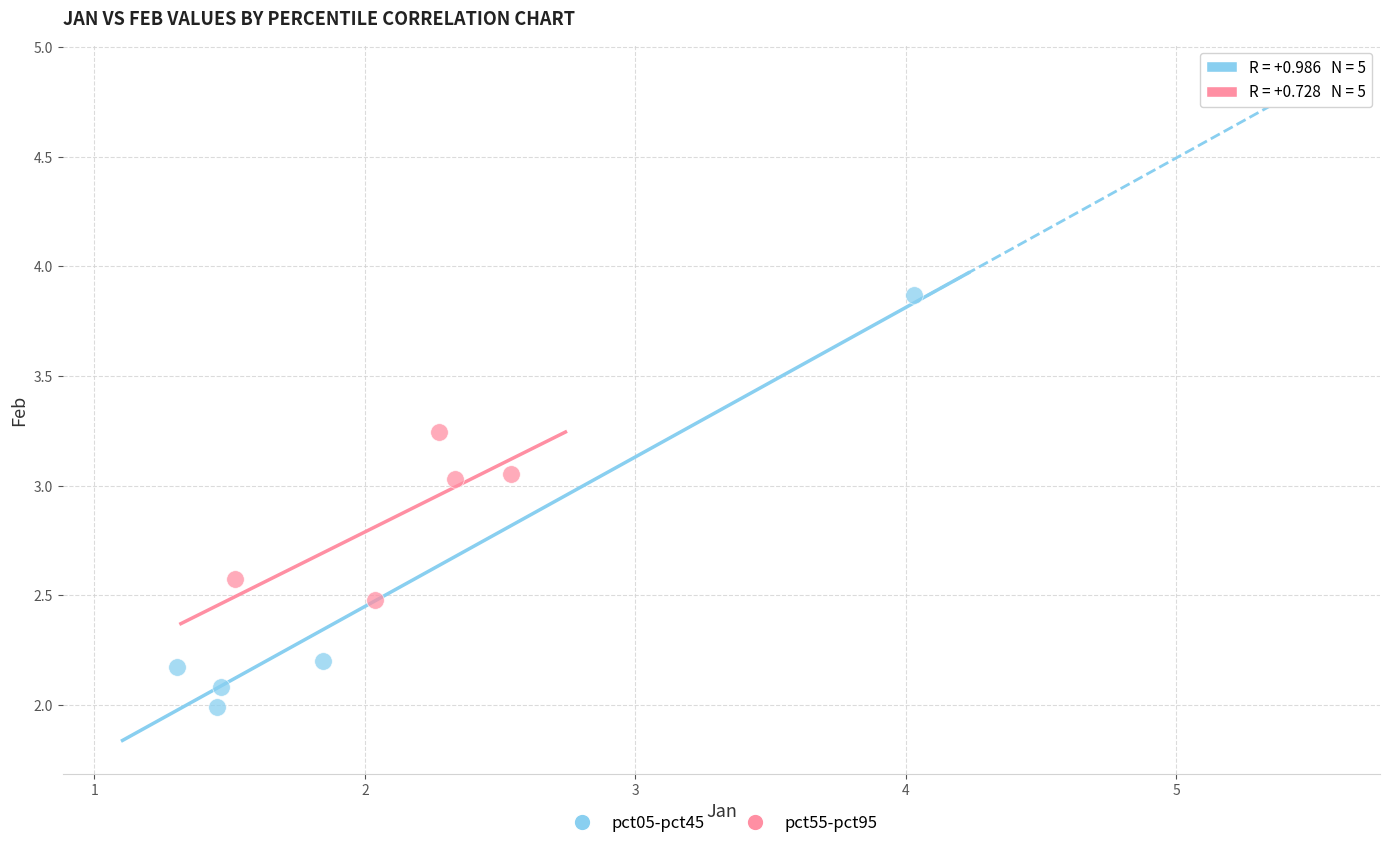

Which series has the widest spread of Y values?

pct05-pct45